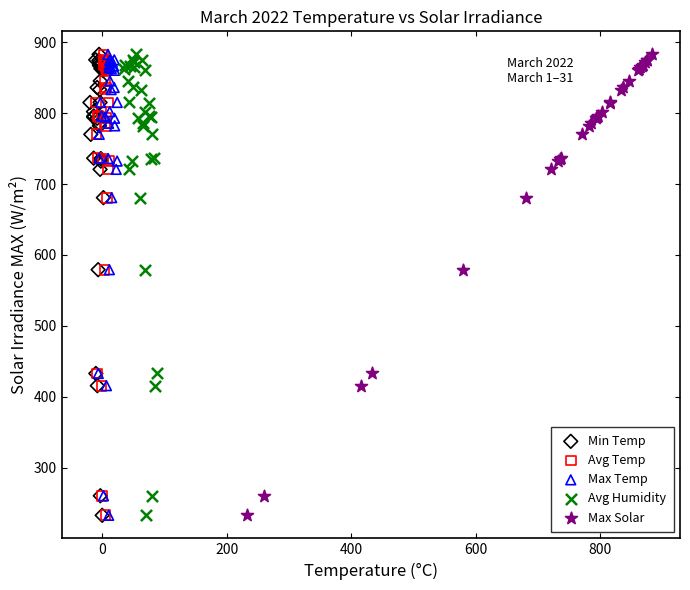

What are all the series names shown in the legend?

Min Temp, Avg Temp, Max Temp, Avg Humidity, Max Solar